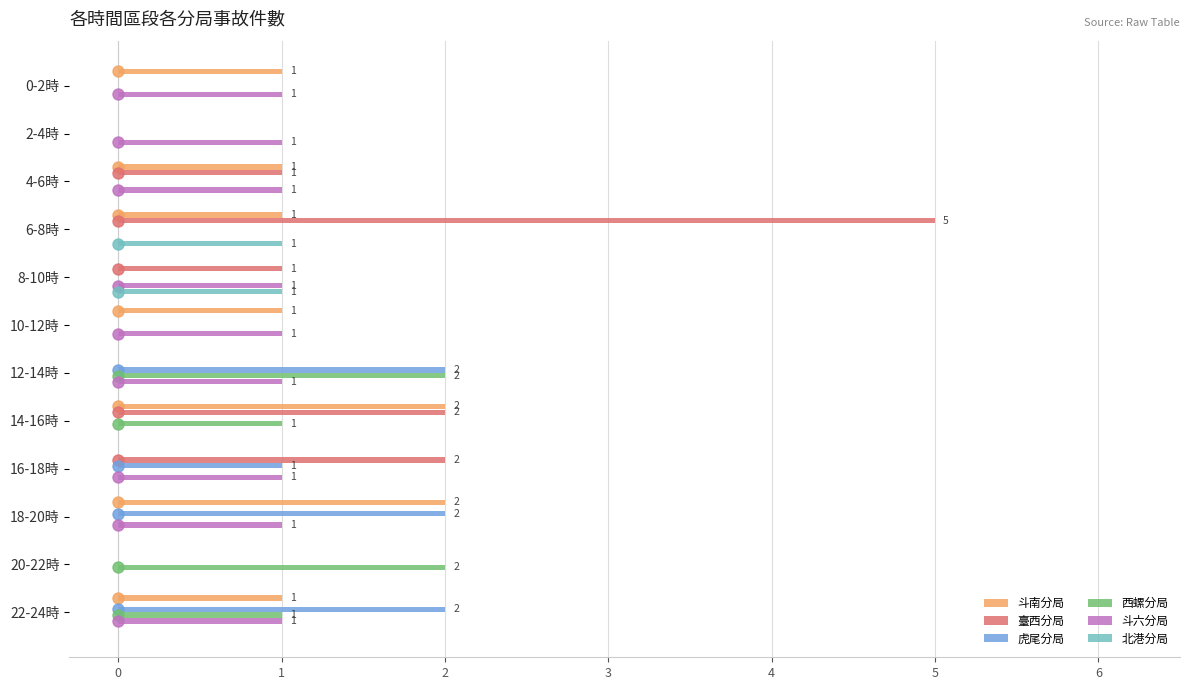

What is the maximum value shown in the chart?

5